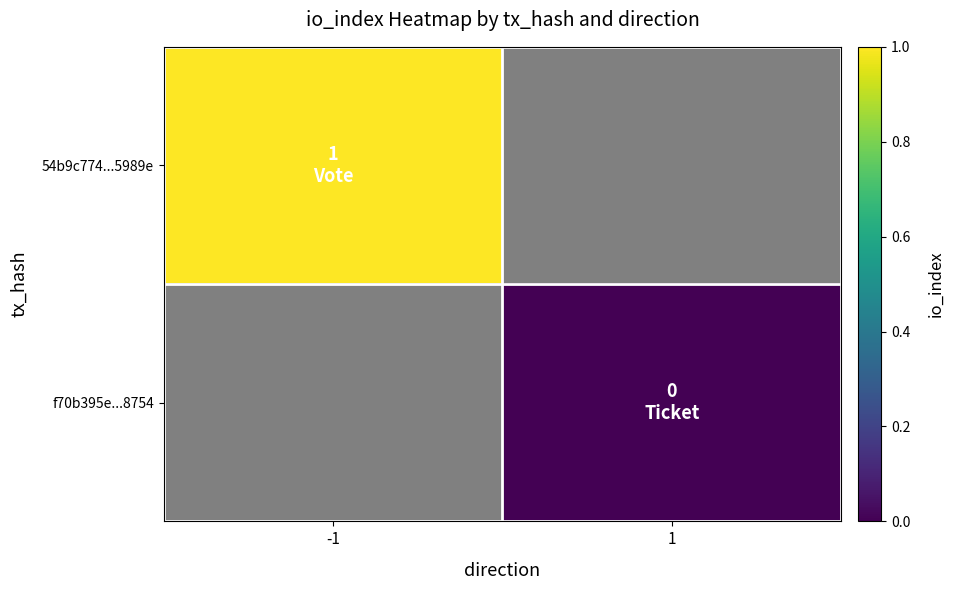

Between 1 and -1, which is larger?

-1